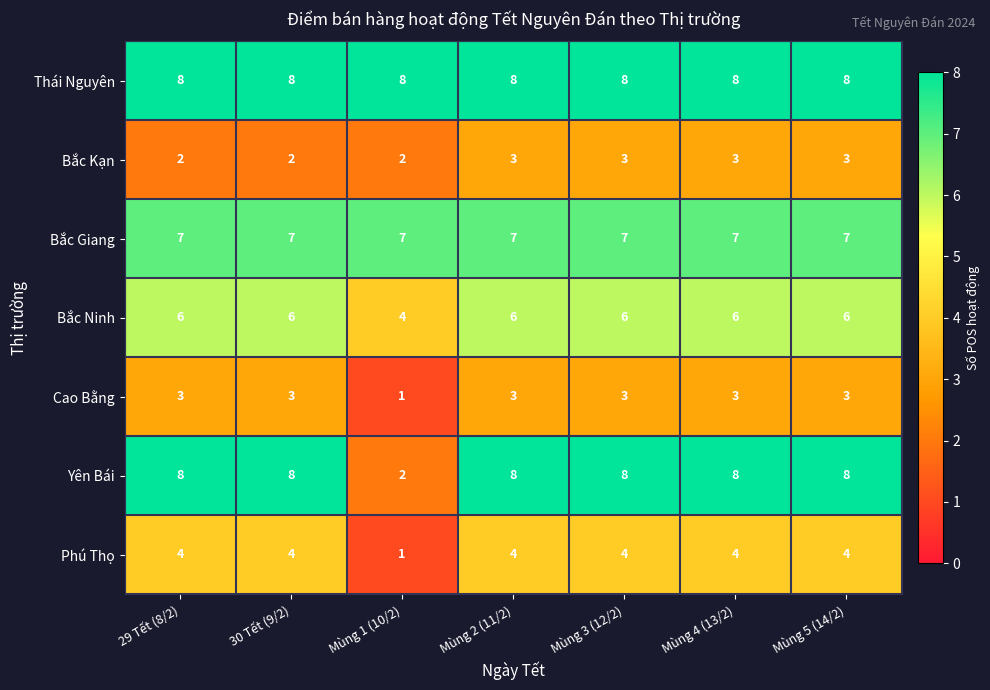

Which label corresponds to the largest value in the chart?

29 Tết (8/2)